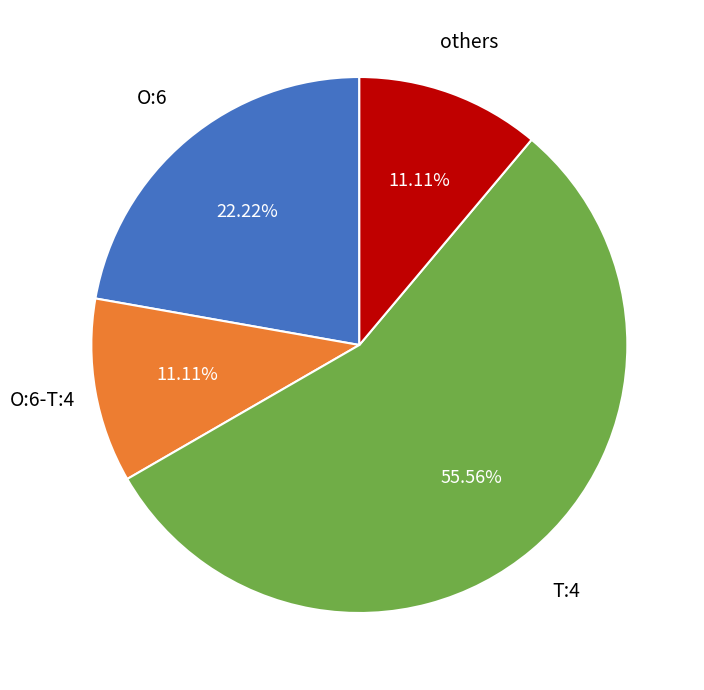

Is there a majority slice in this chart?

Yes